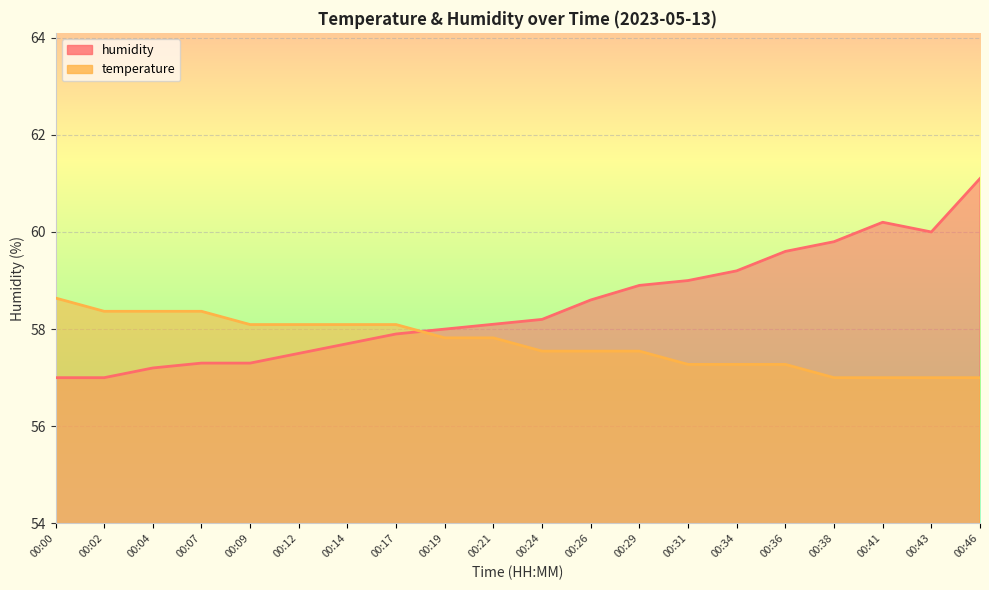

What is the value of the humidity point at the 13th from the left?

58.9